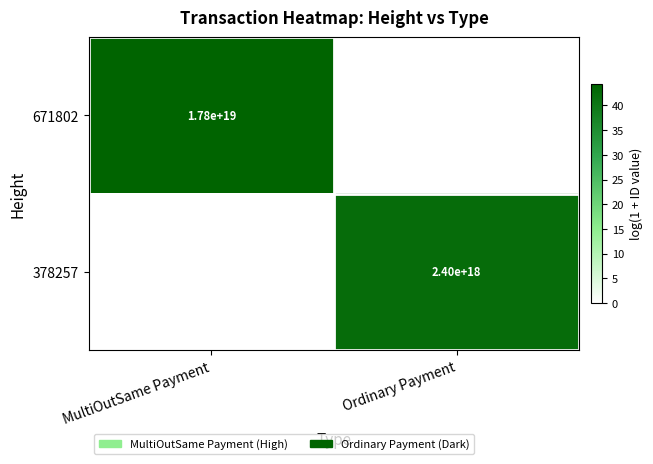

At which category does the chart reach its minimum across all series?

Ordinary Payment